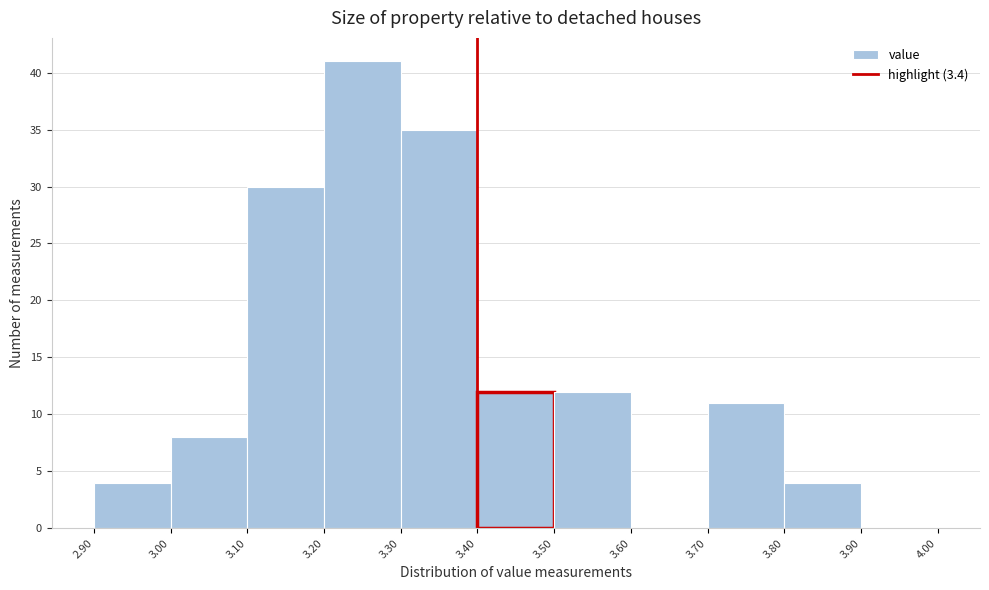

Reading left to right, list every bar in this chart as the range it spans on the x-axis followed by its height. The values are not printed on the chart, so give them approximately, as read against the axis.

2.90 to 3.00: 4
3.00 to 3.10: 8
3.10 to 3.20: 30
3.20 to 3.30: 41
3.30 to 3.40: 35
3.40 to 3.50: 12
3.50 to 3.60: 12
3.60 to 3.70: 0
3.70 to 3.80: 11
3.80 to 3.90: 4
3.90 to 4.00: 0